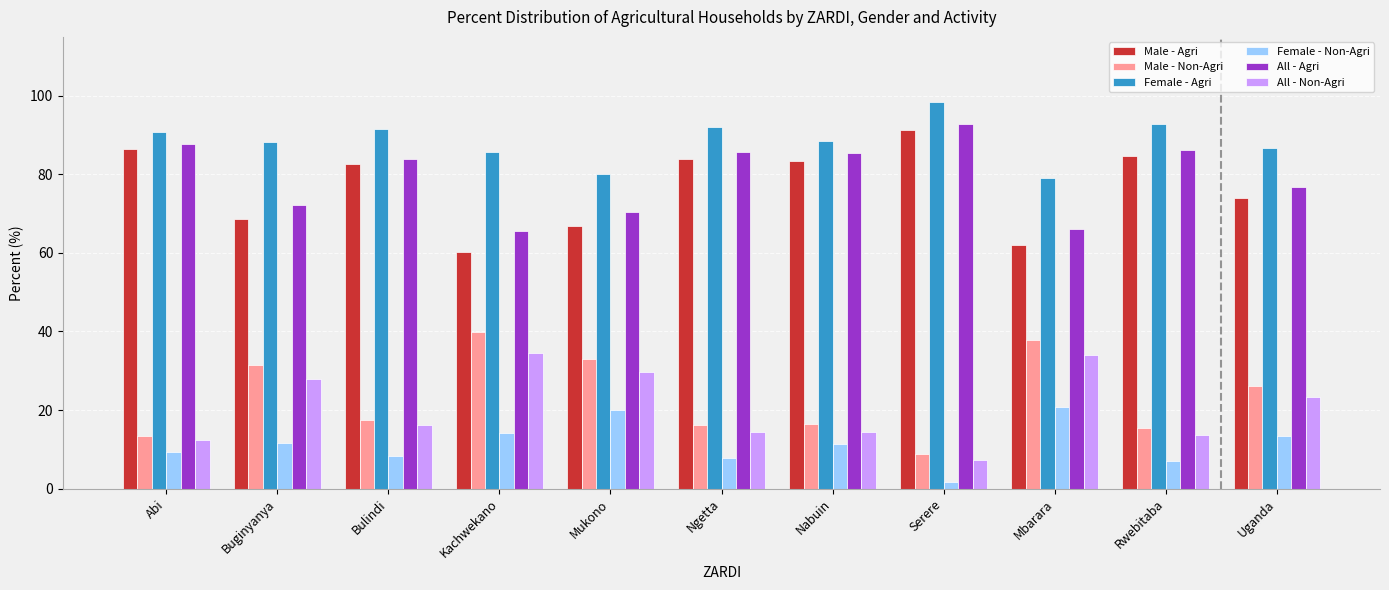

What is the difference between the highest and lowest values at Buginyanya?

76.6